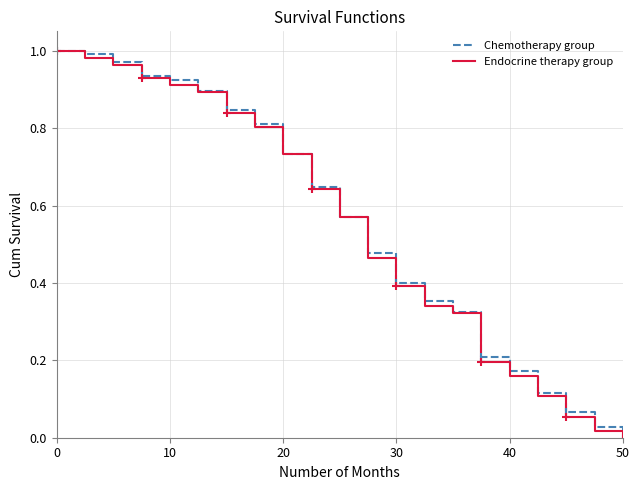

What is the average value of the Endocrine therapy group series?

0.5